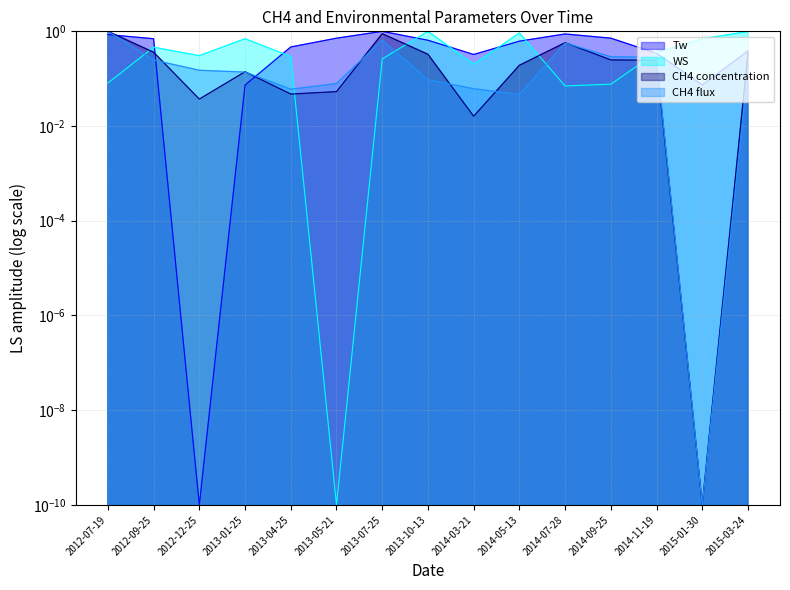

Is the value of WS at 2014-05-13 greater than the value of CH4 flux at 2014-11-19?

Yes